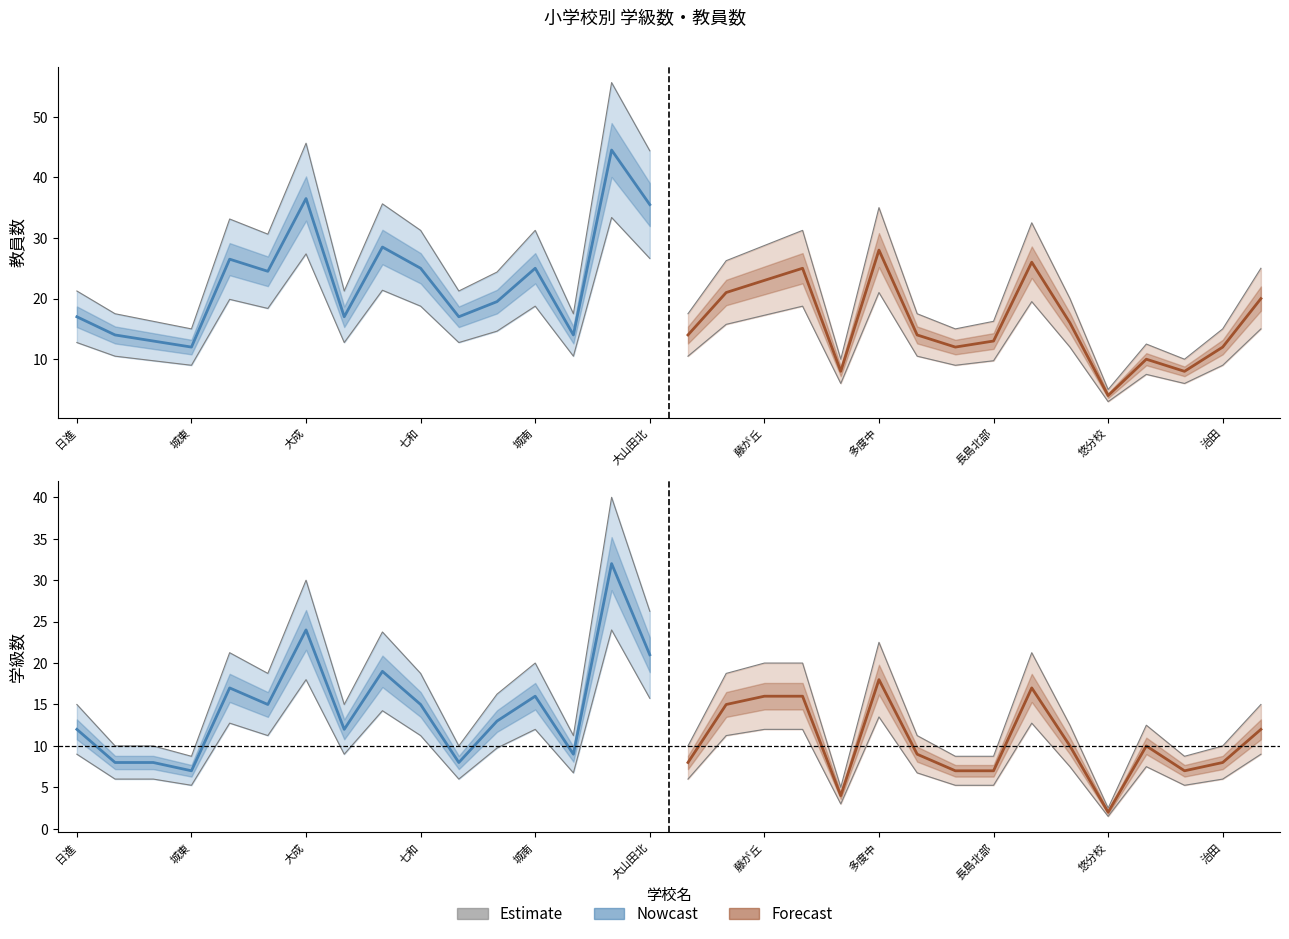

What is the value of the Forecast (学級数) point at the 9th from the left?

7.0